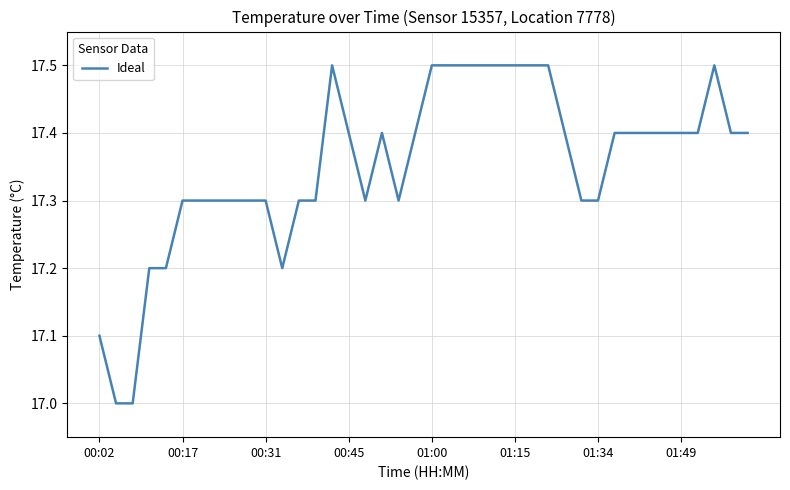

What is the difference between the maximum and minimum values?

0.5